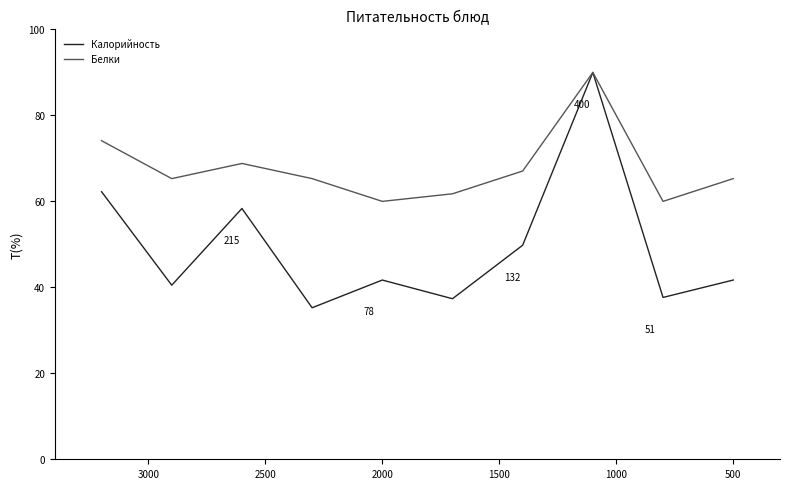

What is the difference between the second highest and minimum values in the Белки series?

14.1